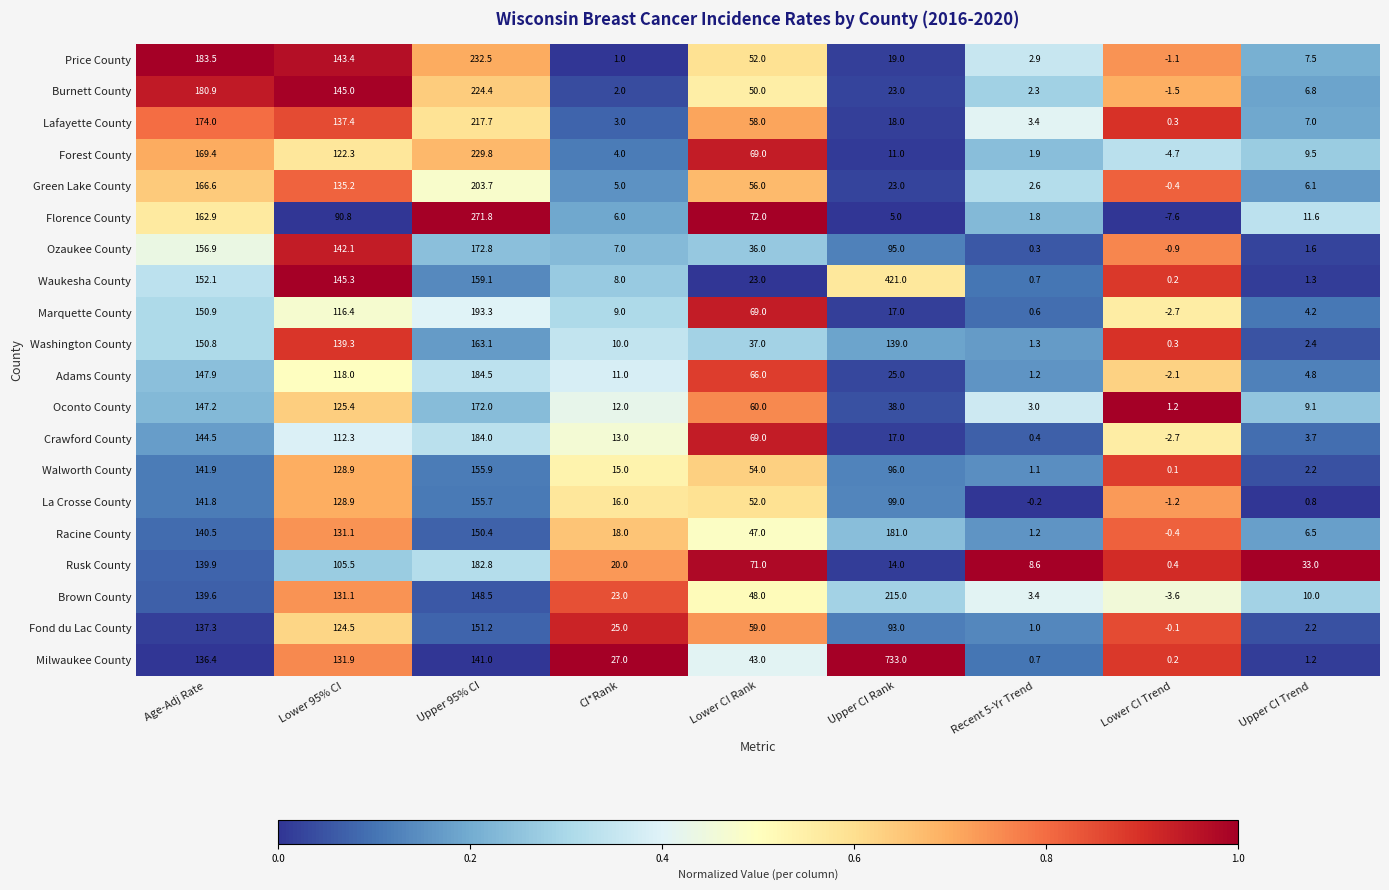

Is it true that Brown County equals 249.4 at Upper 95% CI?

False